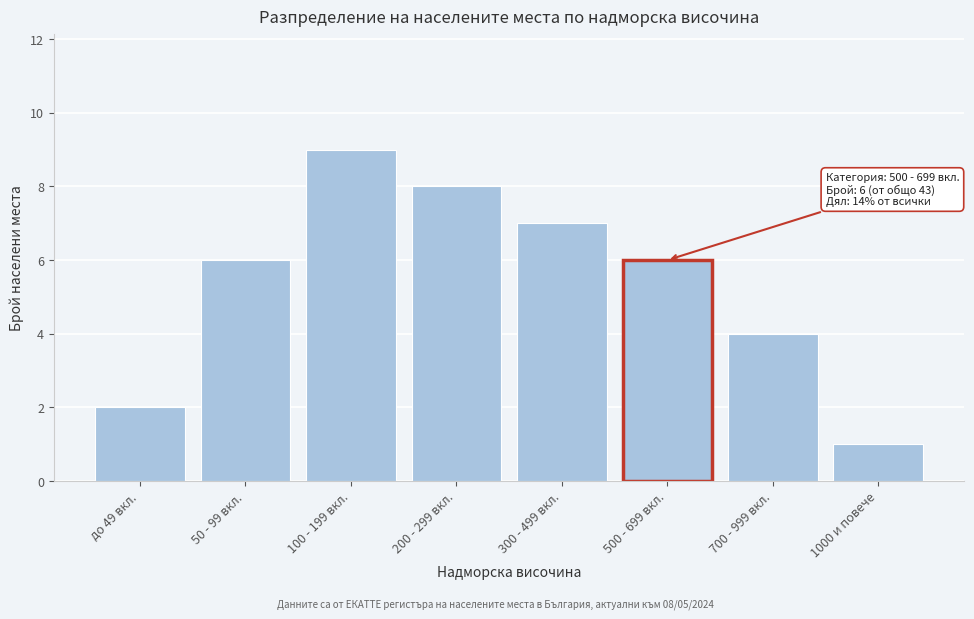

Reading left to right, list all the values displayed in this chart.

2	6	9	8	7	6	4	1